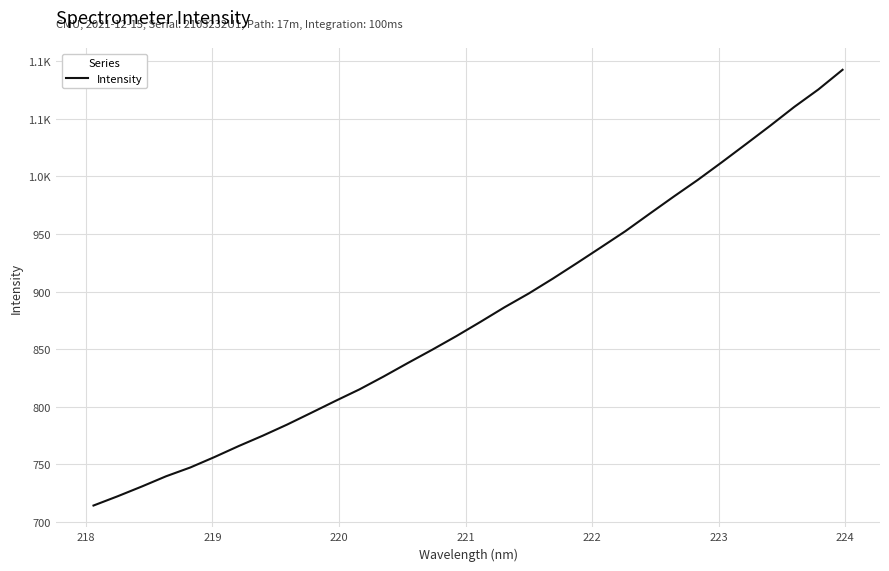

Does the chart display data point markers on the line(s)?

No